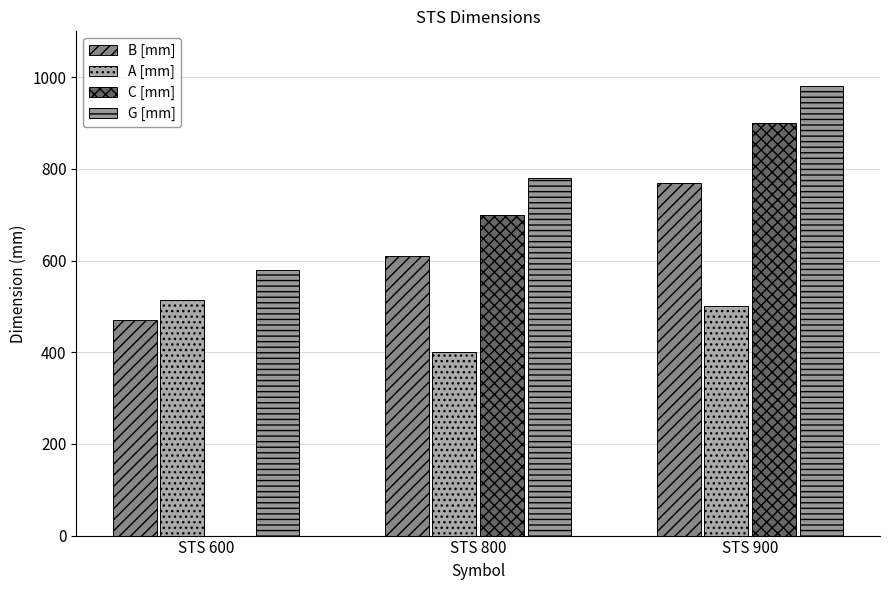

How many data points does each series have?

3